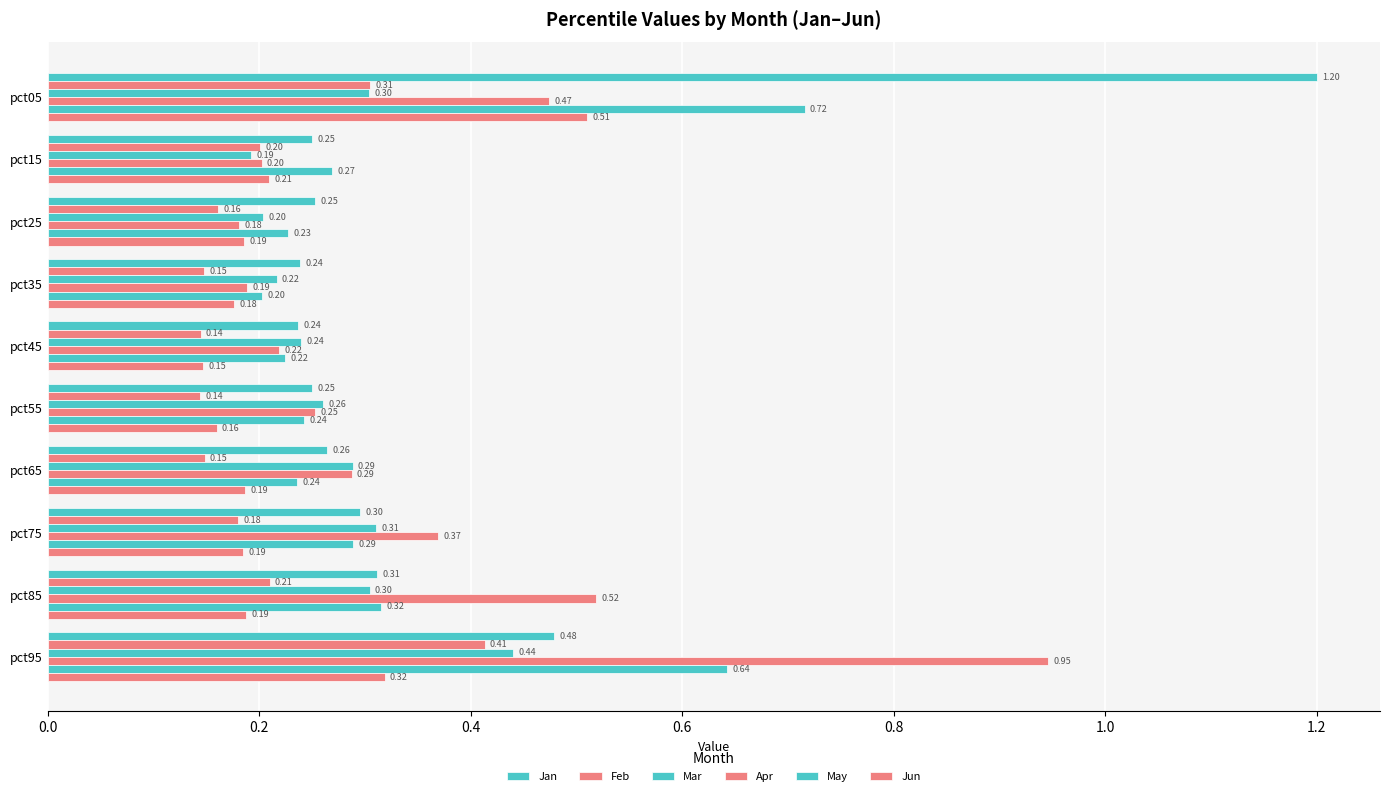

How many series are shown in this chart?

6